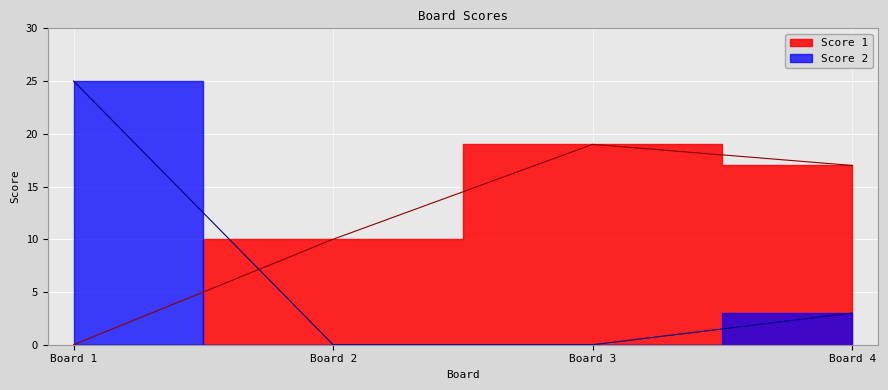

Reading right to left, what are all the values shown in this chart?

Score 1: 17	19	10	0
Score 2: 3	0	0	25